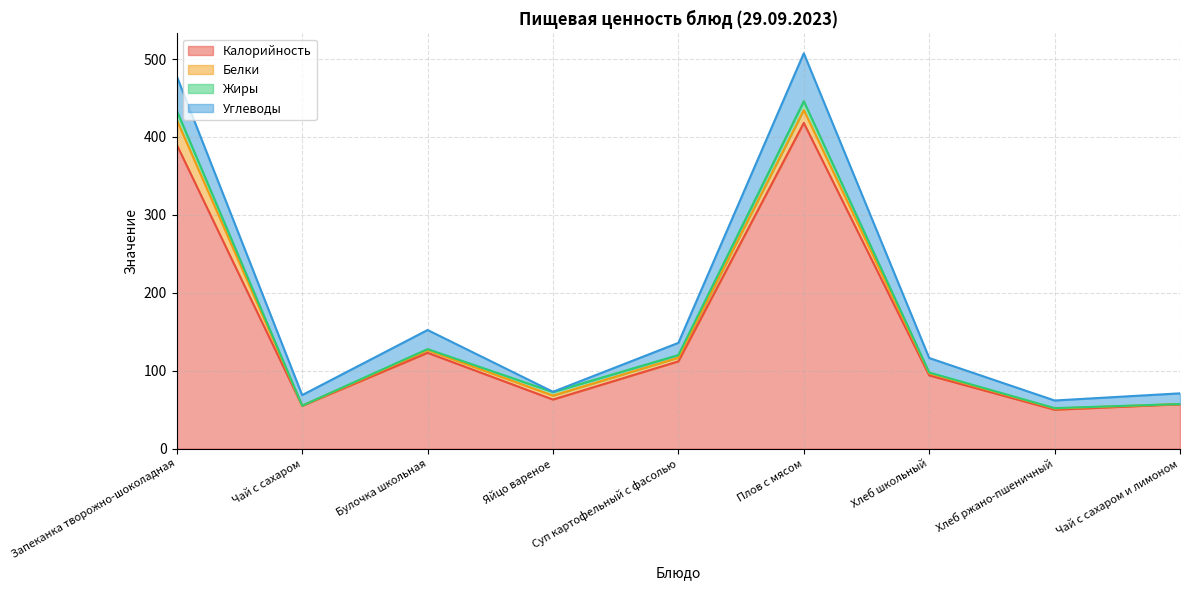

How many series are shown in this chart?

4